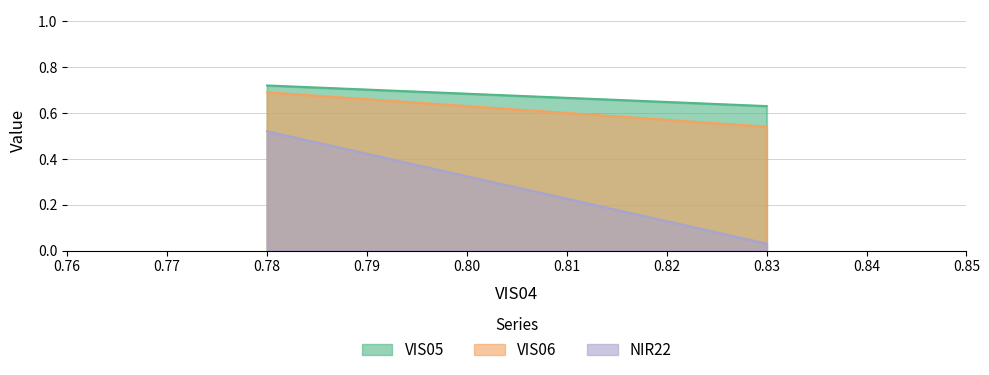

How many lines are shown in the chart?

3